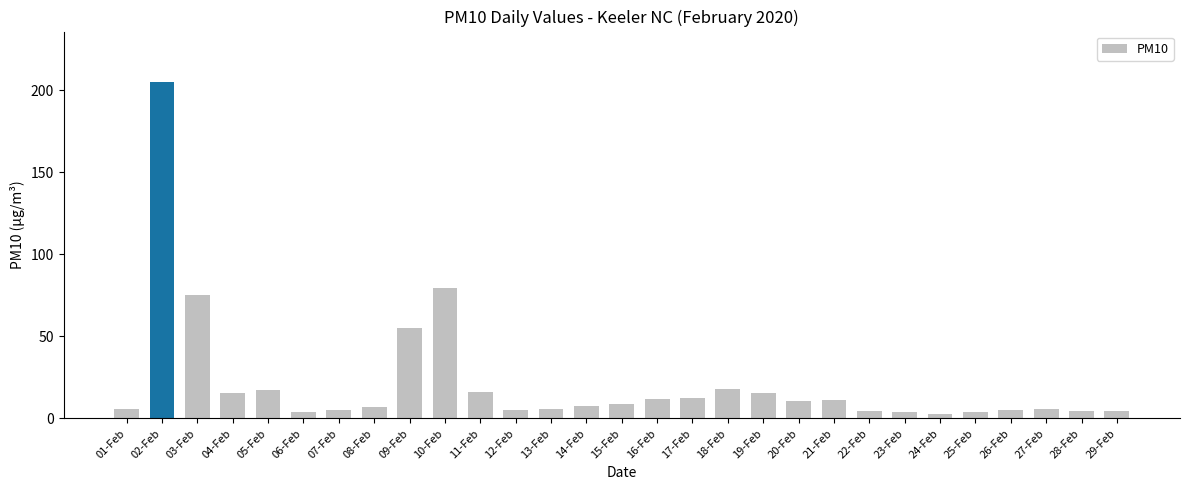

What is the minimum value shown in the chart?

2.8